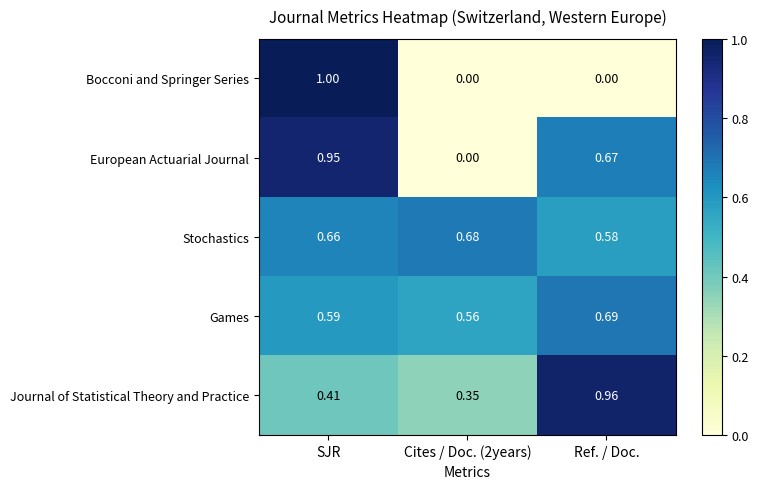

Which series has the widest spread of values?

Bocconi and Springer Series